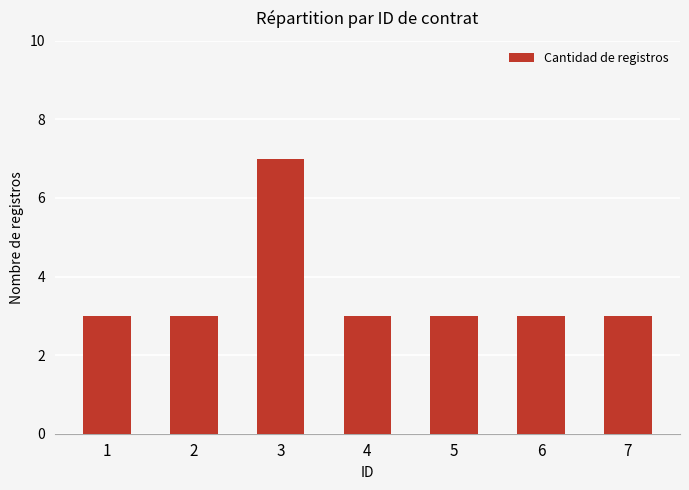

What is the value of the 4th bar from the left?

3